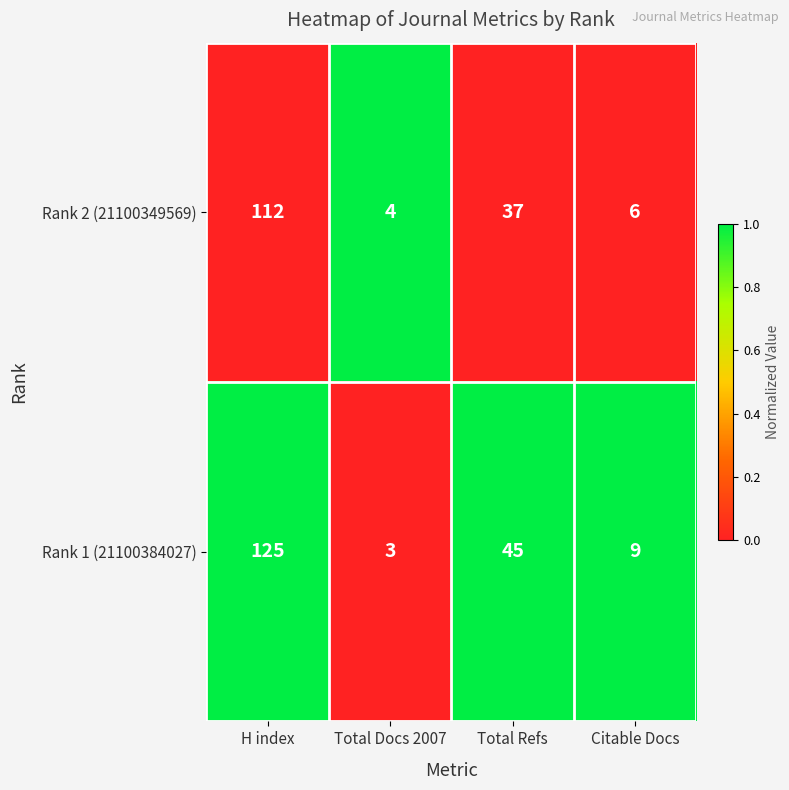

Rank the series at H index from highest to lowest value.

Rank 1 (21100384027), Rank 2 (21100349569)